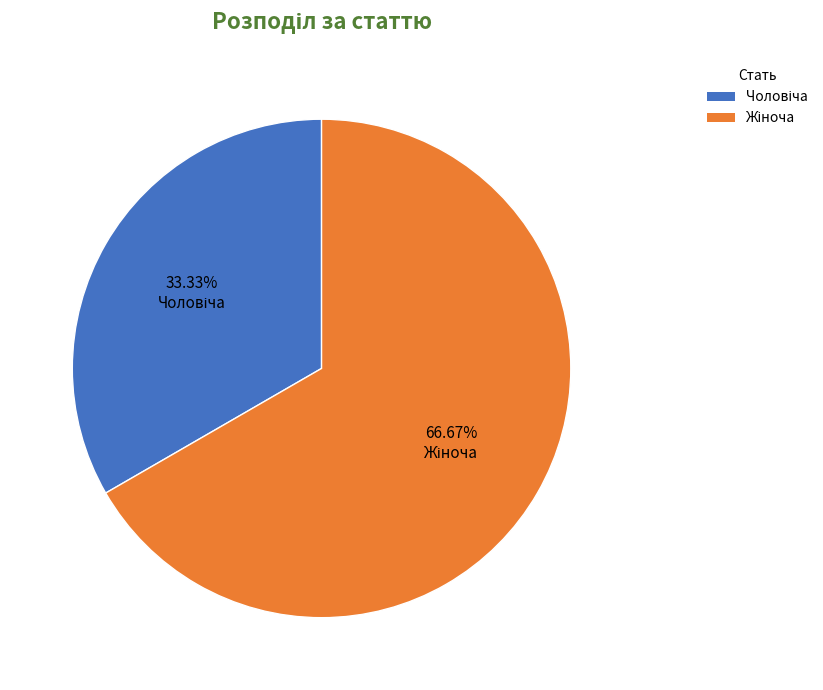

Does any single category account for the majority?

Yes